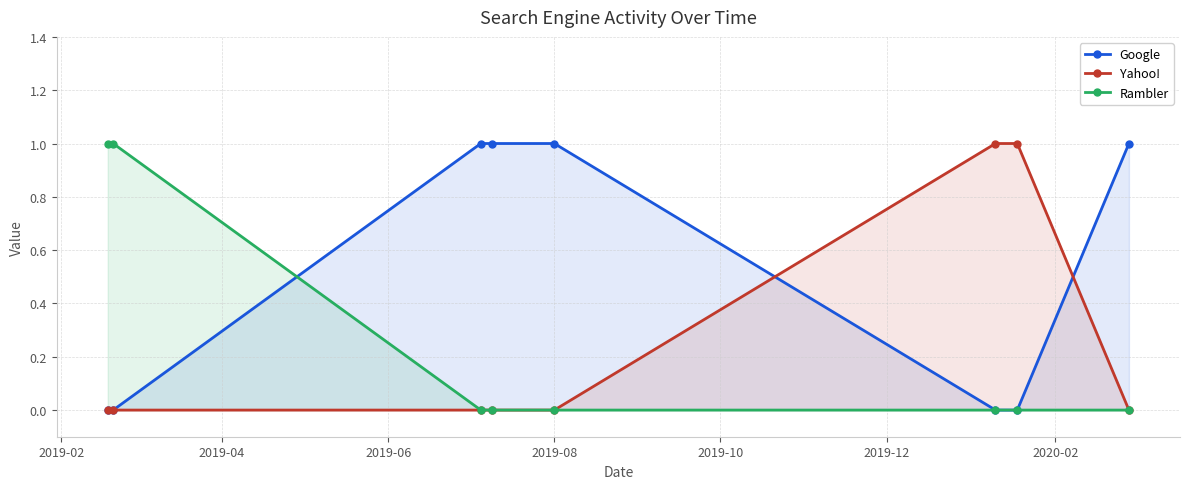

True or false: Rambler and Yahoo! intersect in this chart.

False